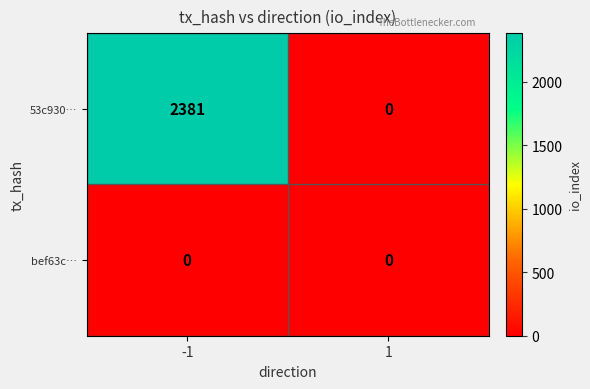

At how many categories does at least one series exceed 1943?

1